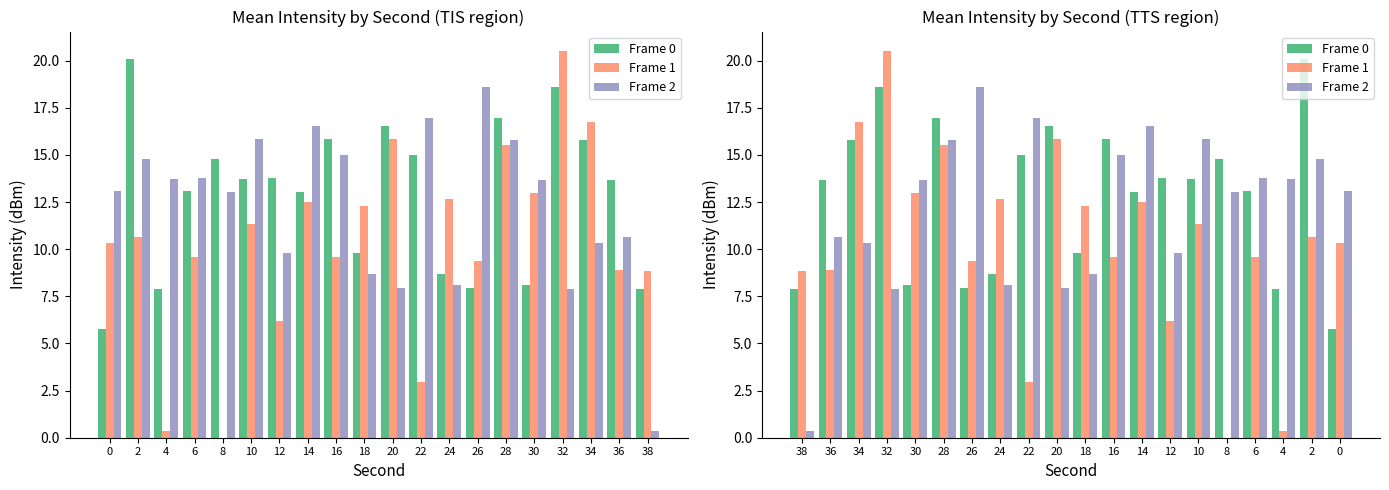

Is it true that Frame 1 equals 4.0 at 6?

False